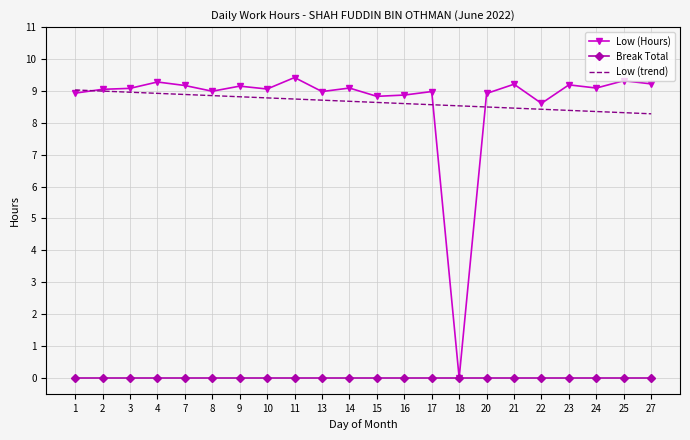

How many categories are shown in the chart?

22